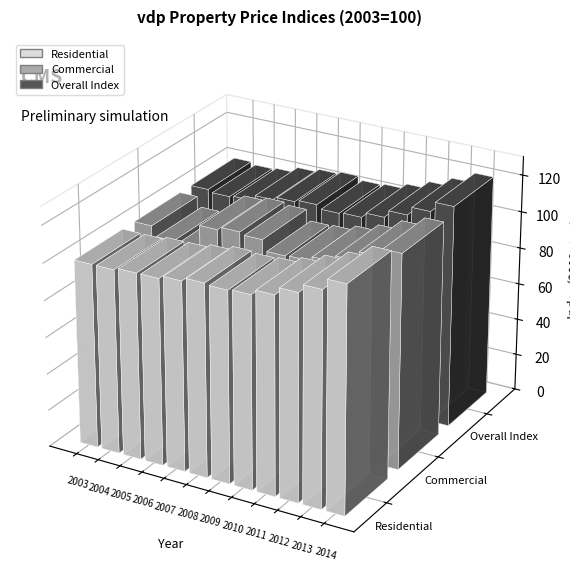

True or false: Commercial has a value of 107.9 at 2007.

True